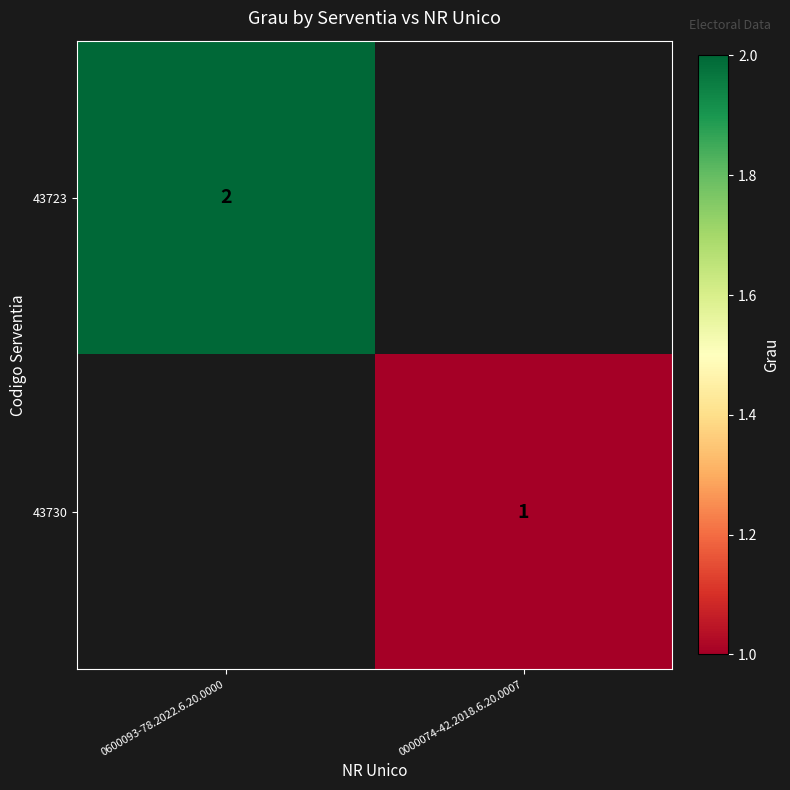

True or false: 43723 has a value of 1 at 0600093-78.2022.6.20.0000.

False